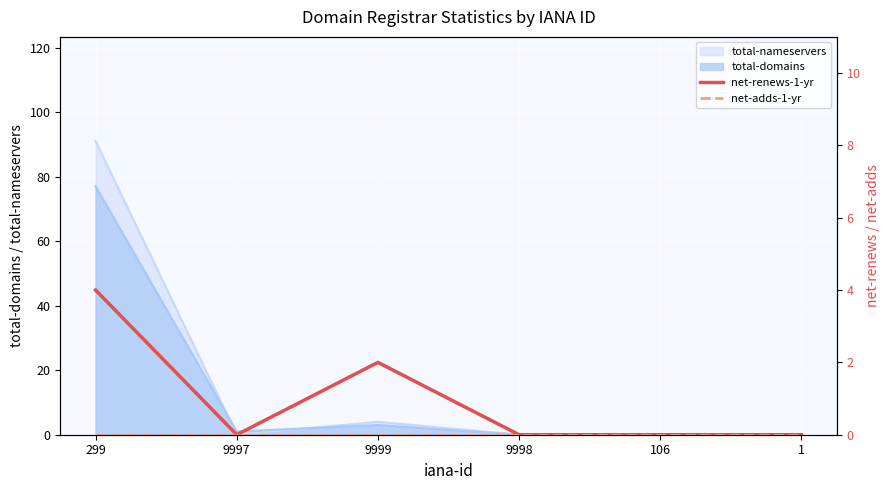

Between 9998 and 106, which is larger?

9998